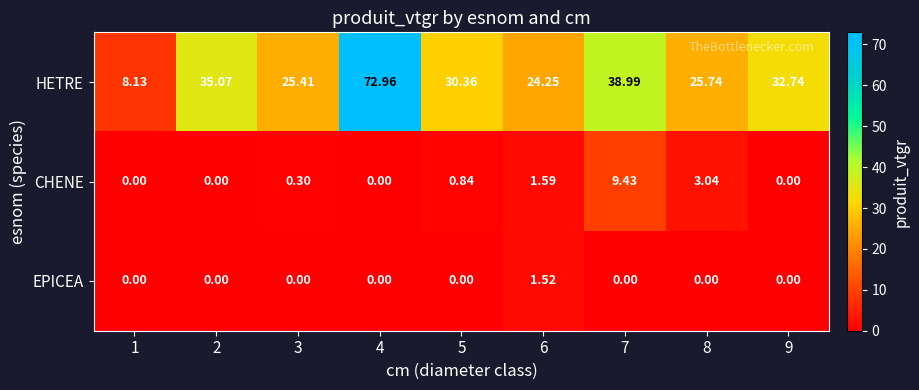

Which series has the widest spread of values?

HETRE